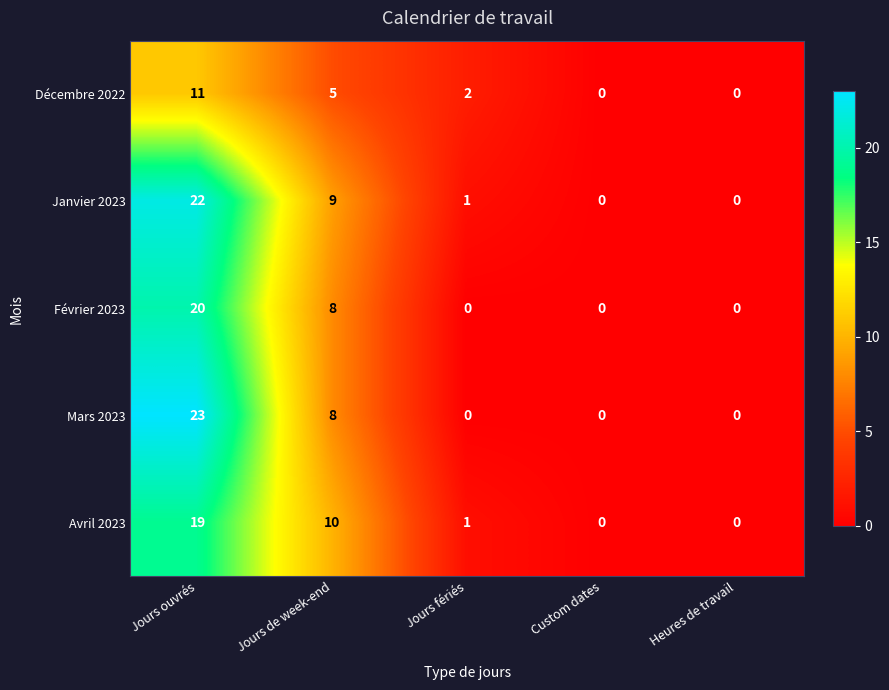

True or false: Décembre 2022 has a value of 1 at Jours fériés.

False